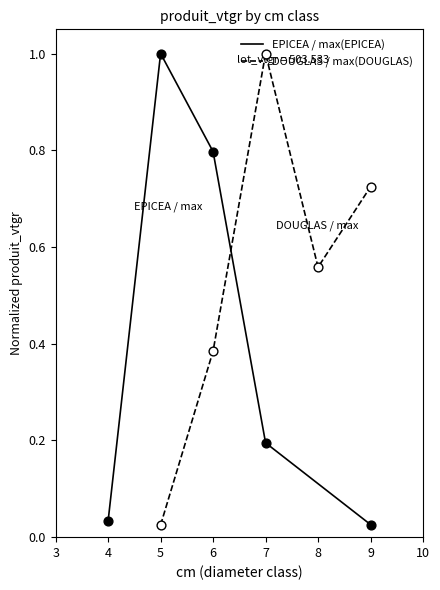

At which label does EPICEA / max(EPICEA) reach its peak?

5